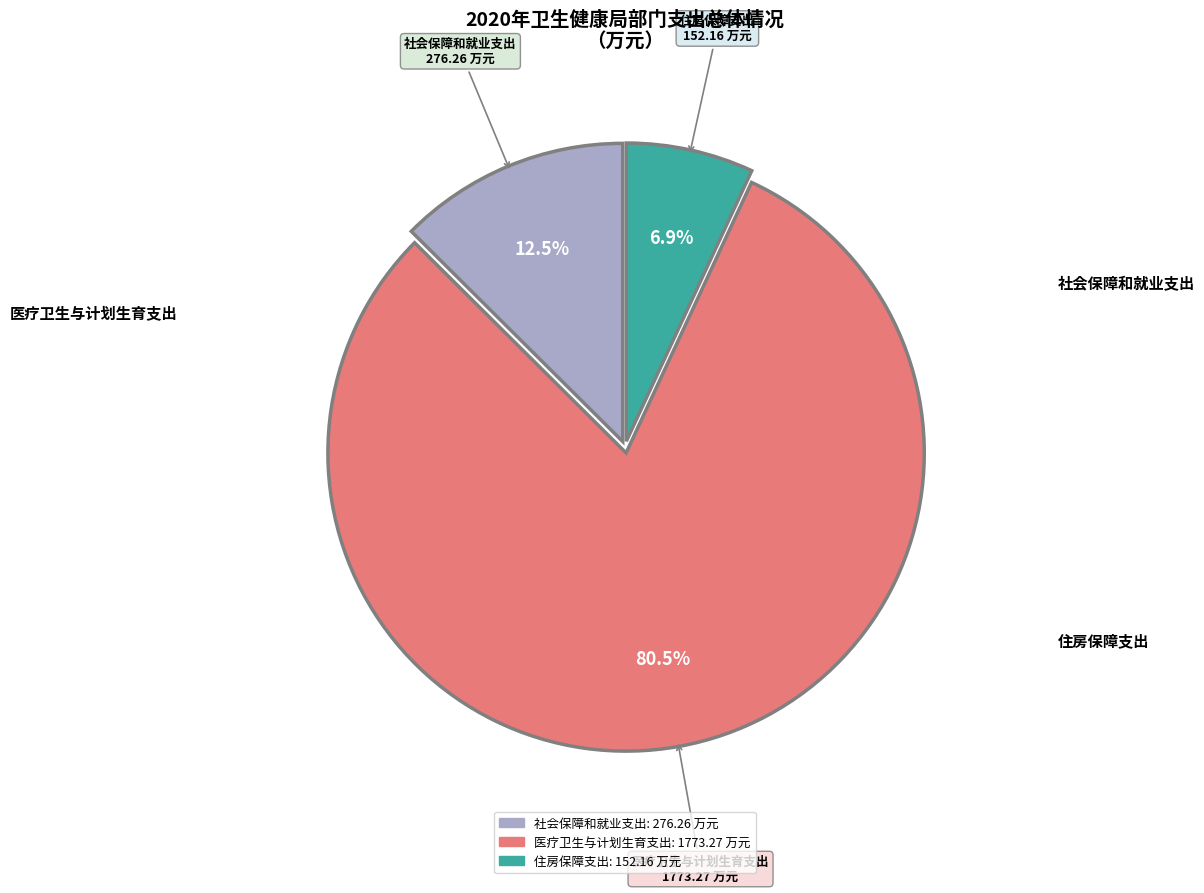

Approximately how many times larger is the value at 医疗卫生与计划生育支出 compared to 社会保障和就业支出?

6.4